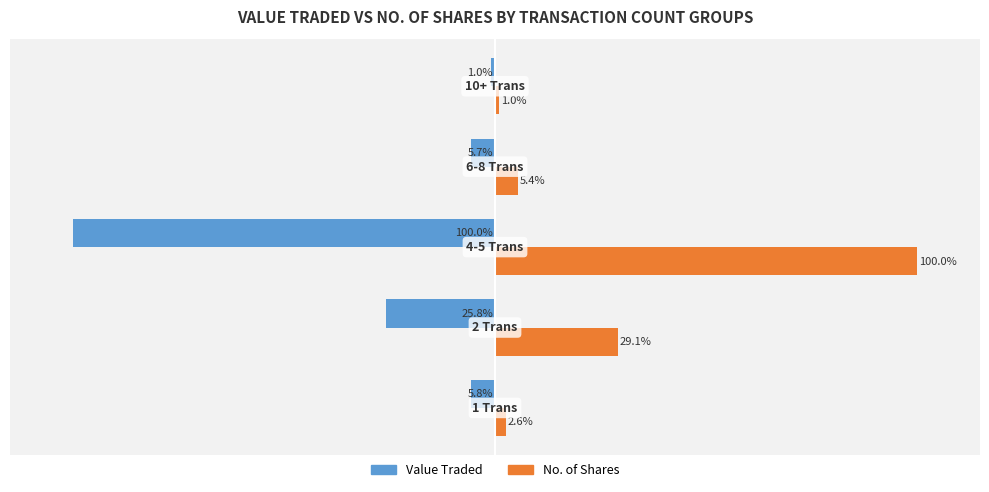

Rank the series by their maximum value, from lowest to highest.

Value Traded, No. of Shares